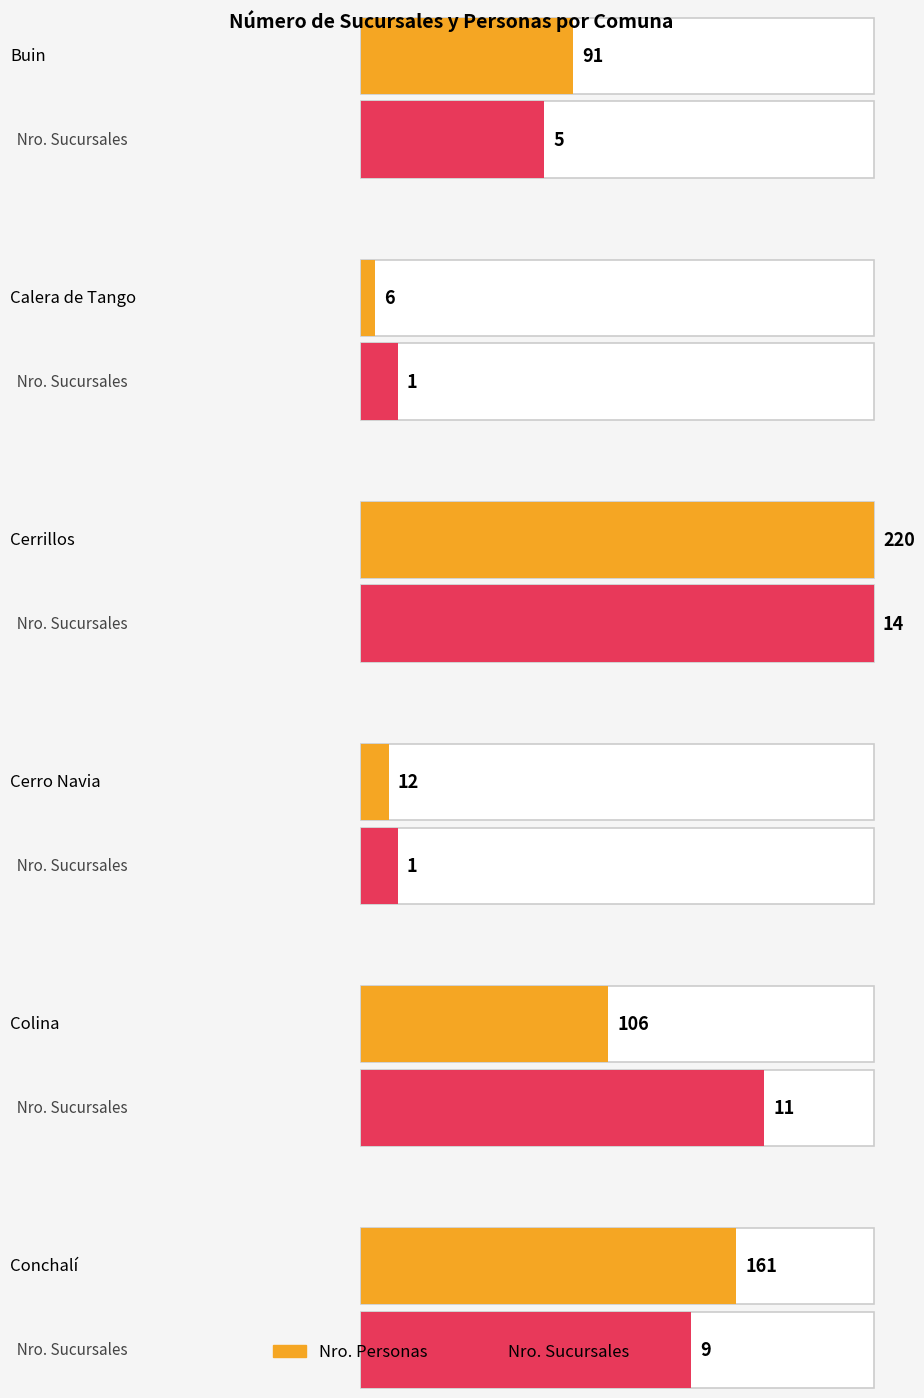

What is the spread (max minus min) of values at Colina?

95